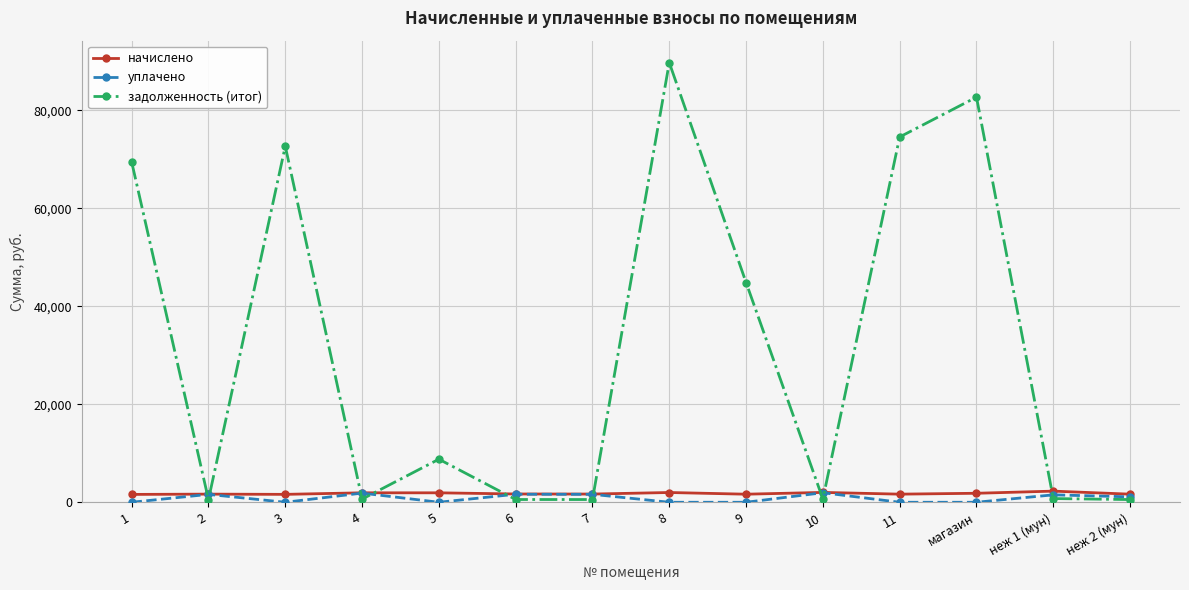

Is the value of задолженность (итог) at 1 greater than the value of уплачено at неж 1 (мун)?

Yes